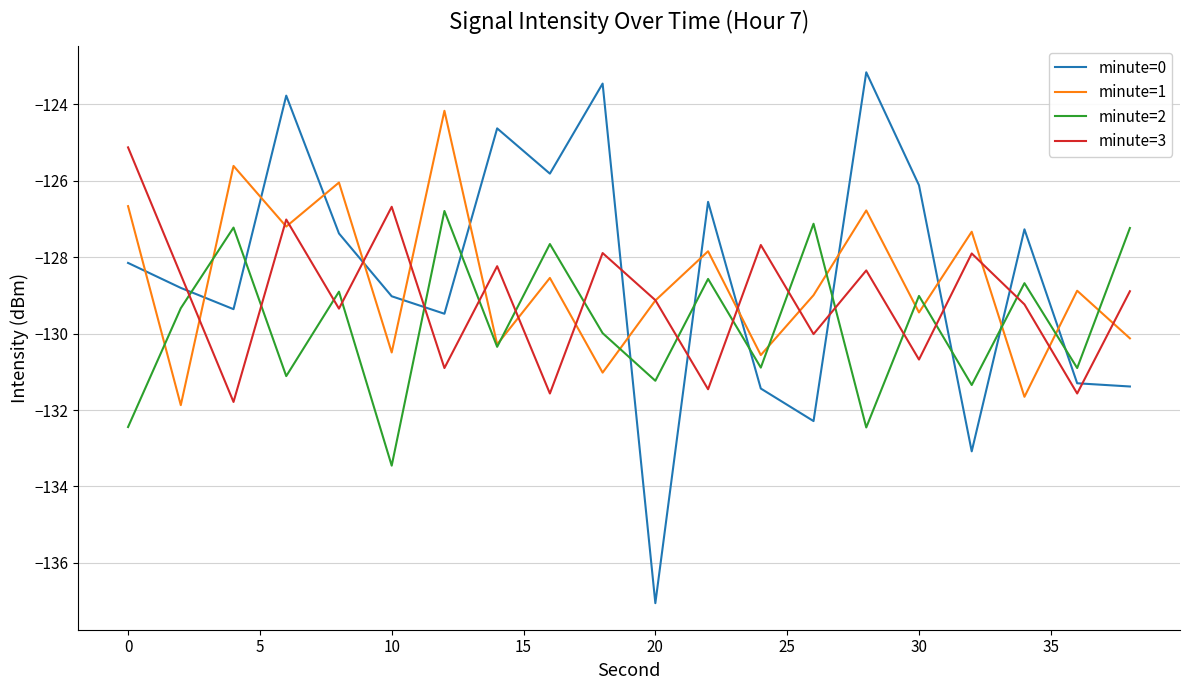

What is the minimum value for minute=2?

-133.5